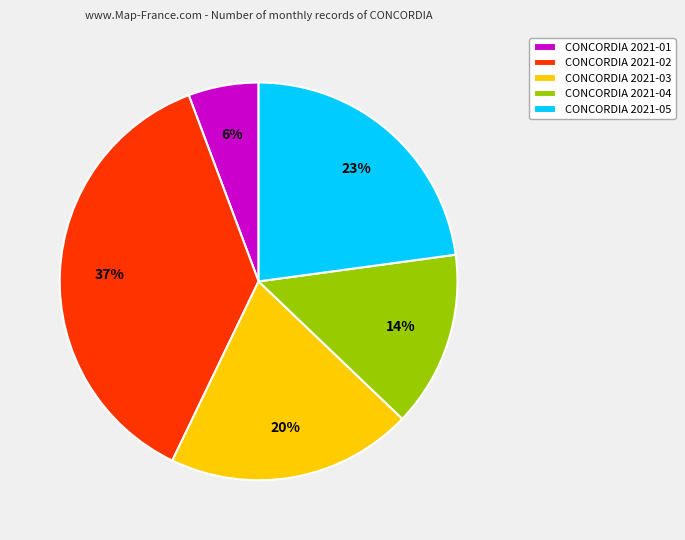

How many segments does this pie chart have?

5